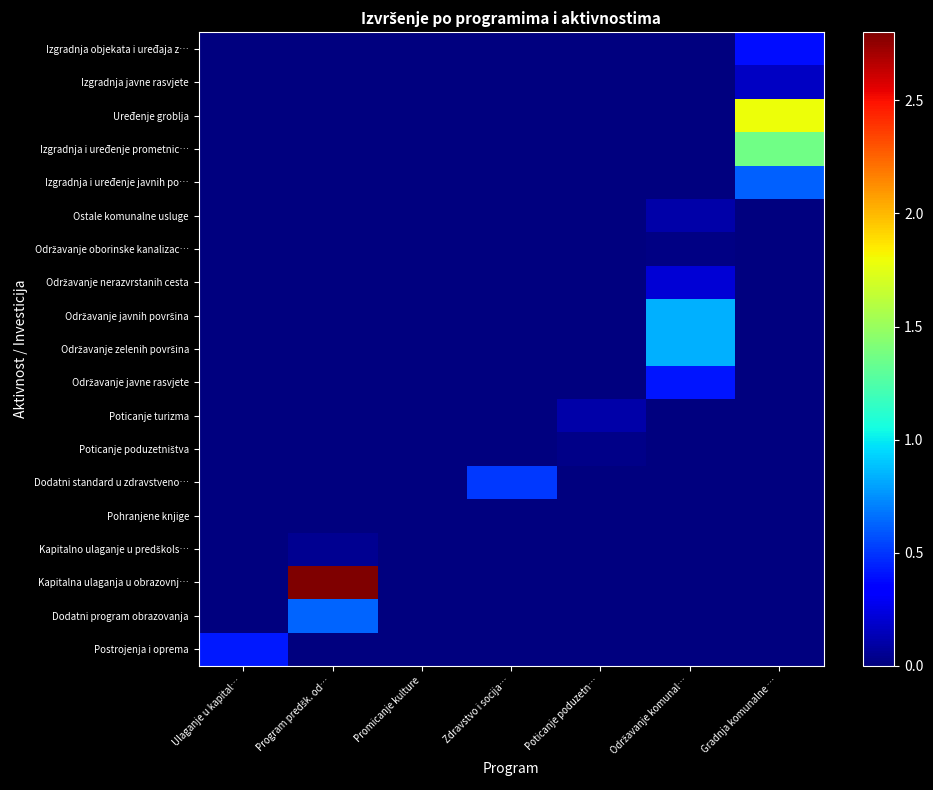

Which has a higher value, Ulaganje u kapital… or Poticanje poduzetn…?

Ulaganje u kapital…